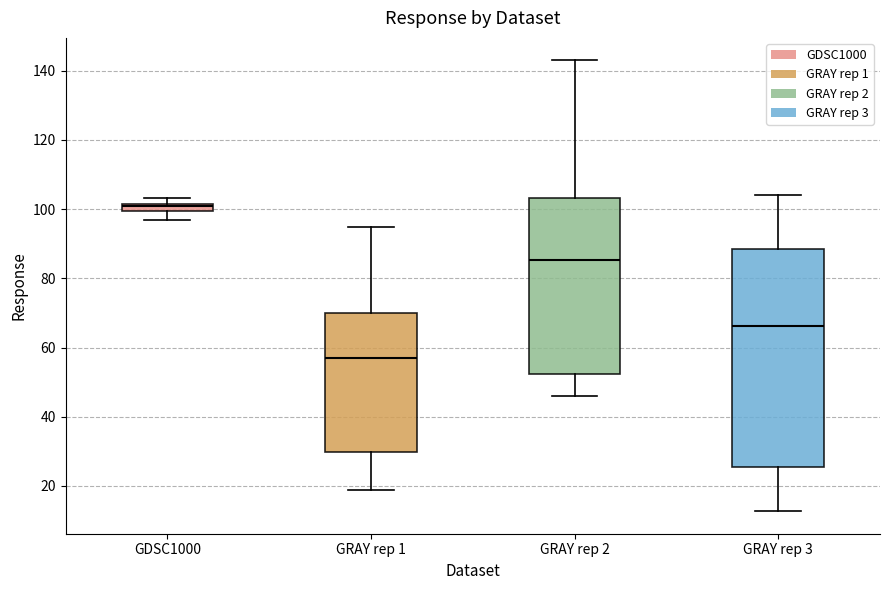

Comparing the boxes themselves (not the whiskers), which one is the tallest?

GRAY rep 3